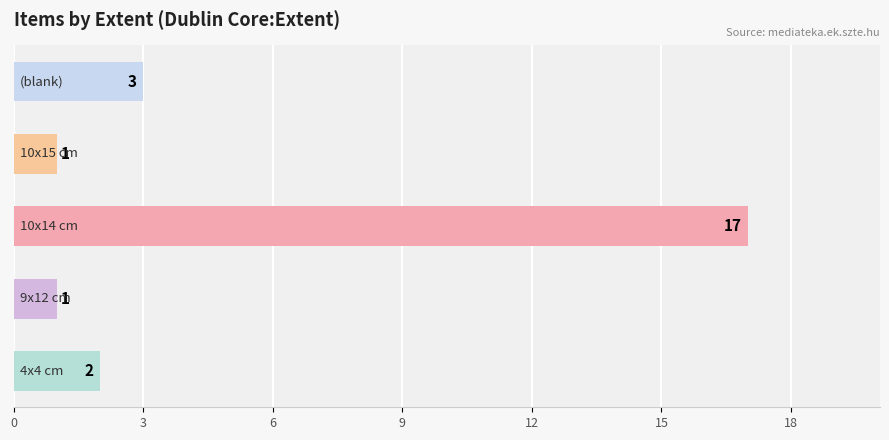

What is the sum of all values?

24